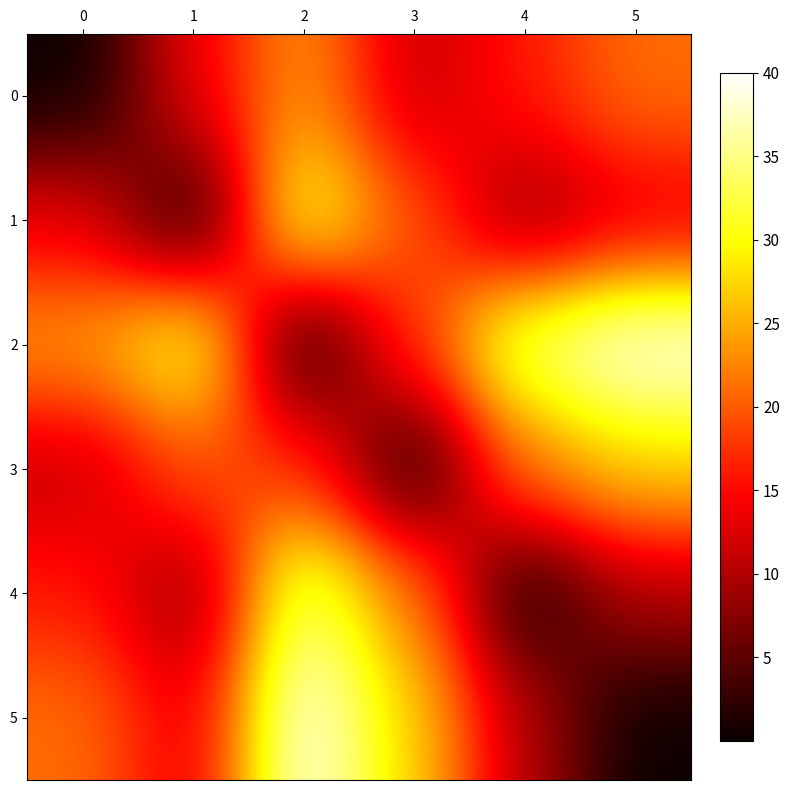

Reading right to left, what are all the values shown in this chart?

0: 5=21.2	4=16.1	3=11.0	2=23.8	1=13.5	0=0.0
1: 5=12.7	4=7.6	3=19.5	2=32.3	1=0.0	0=13.5
2: 5=40.0	4=34.9	3=17.8	2=0.0	1=32.3	0=23.8
3: 5=27.2	4=22.1	3=0.0	2=17.8	1=19.5	0=11.0
4: 5=10.1	4=0.0	3=22.1	2=34.9	1=7.6	0=16.1
5: 5=0.0	4=10.1	3=27.2	2=40.0	1=12.7	0=21.2